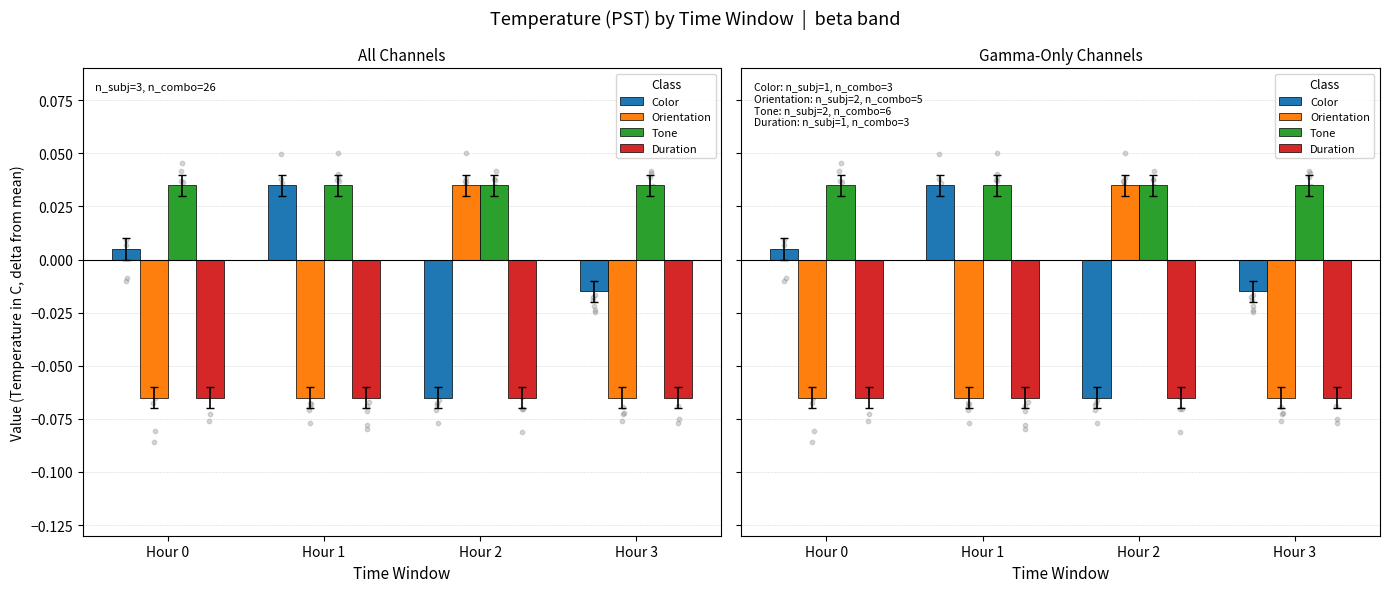

At how many categories does at least one series exceed 0?

4